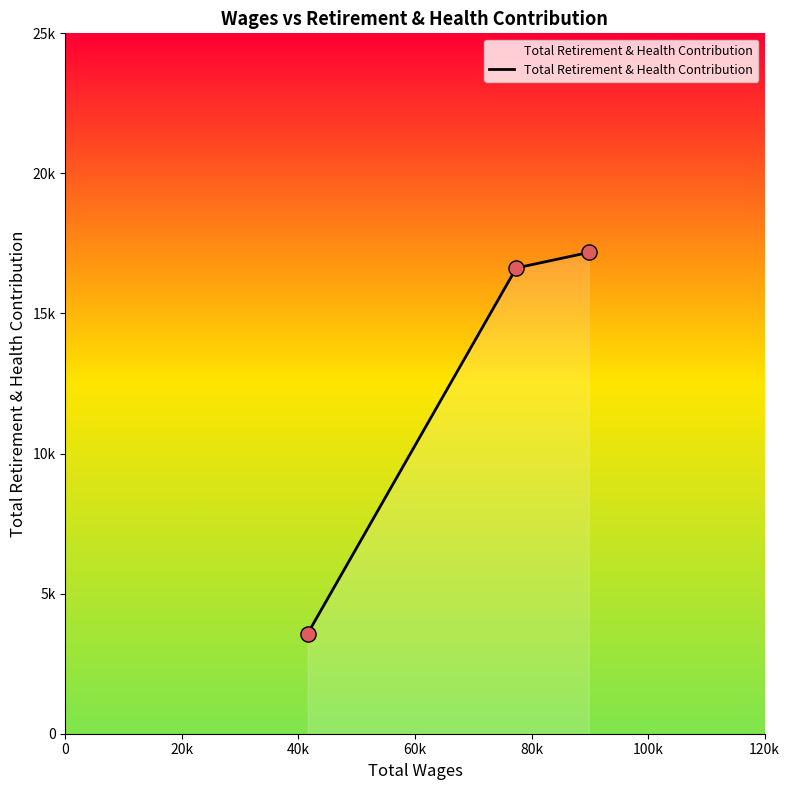

Which has a higher value, 40k or 0?

40k